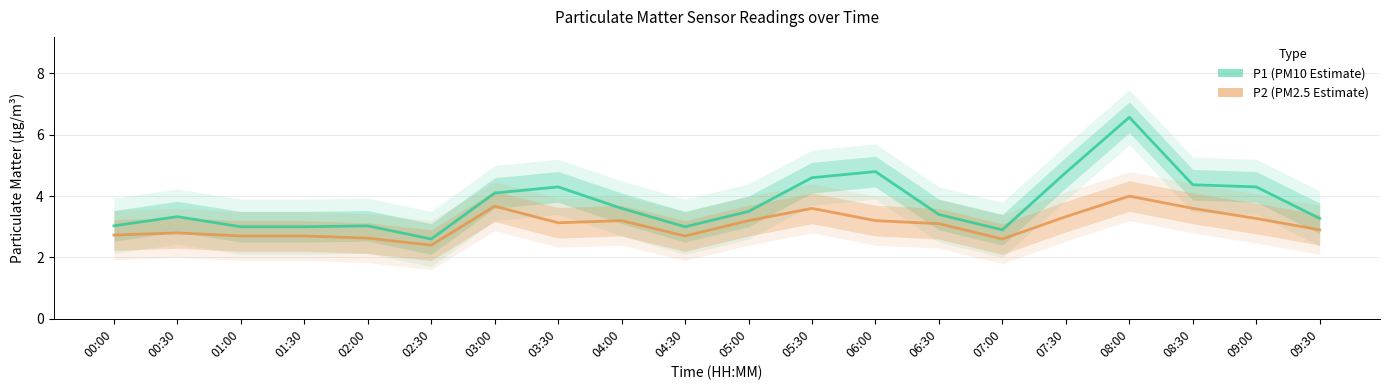

Which has a higher value, 02:30 or 06:00?

06:00